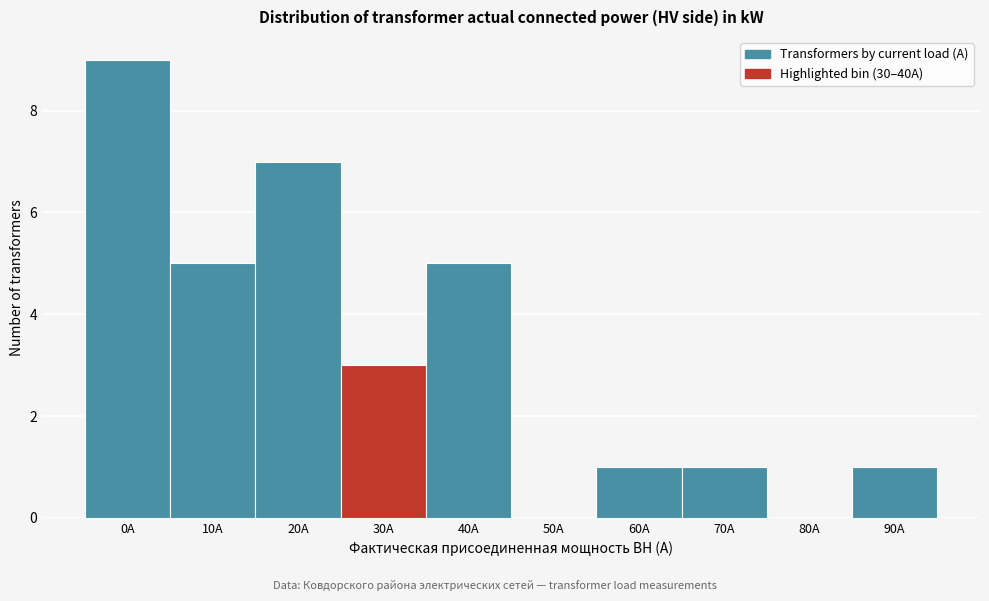

Reading left to right, transcribe all the data shown in this chart.

0A=9	10A=5	20A=7	30A=3	40A=5	50A=0	60A=1	70A=1	80A=0	90A=1